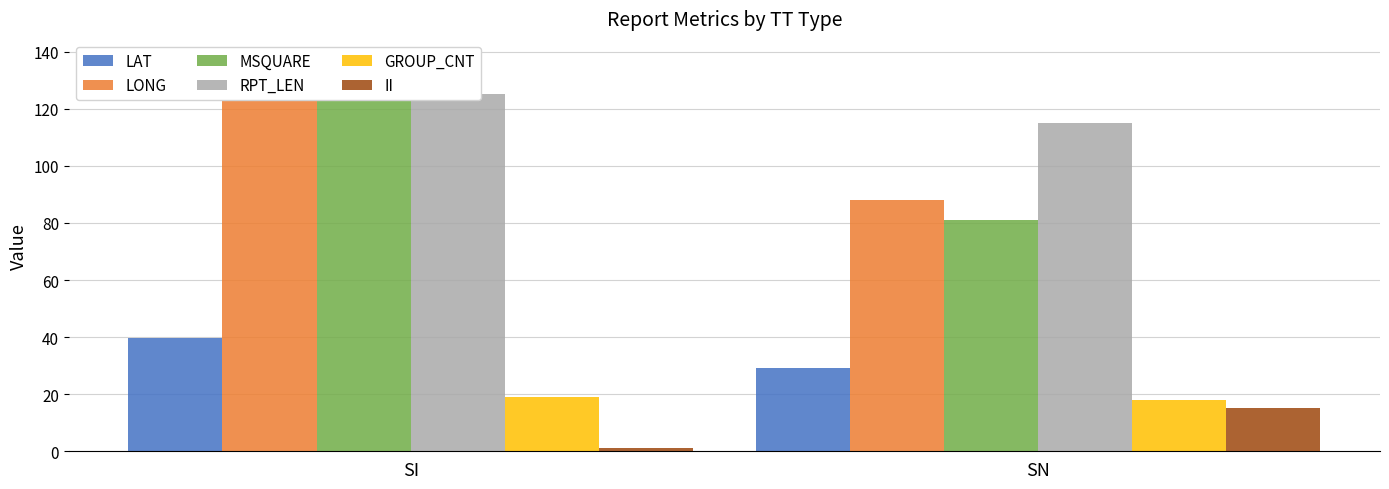

Reading left to right, what are all the values shown in this chart?

LAT: 39.8	29.2
LONG: 137.6	88.2
MSQUARE: 131.0	81.0
RPT_LEN: 125.0	115.0
GROUP_CNT: 19.0	18.0
II: 1.0	15.0